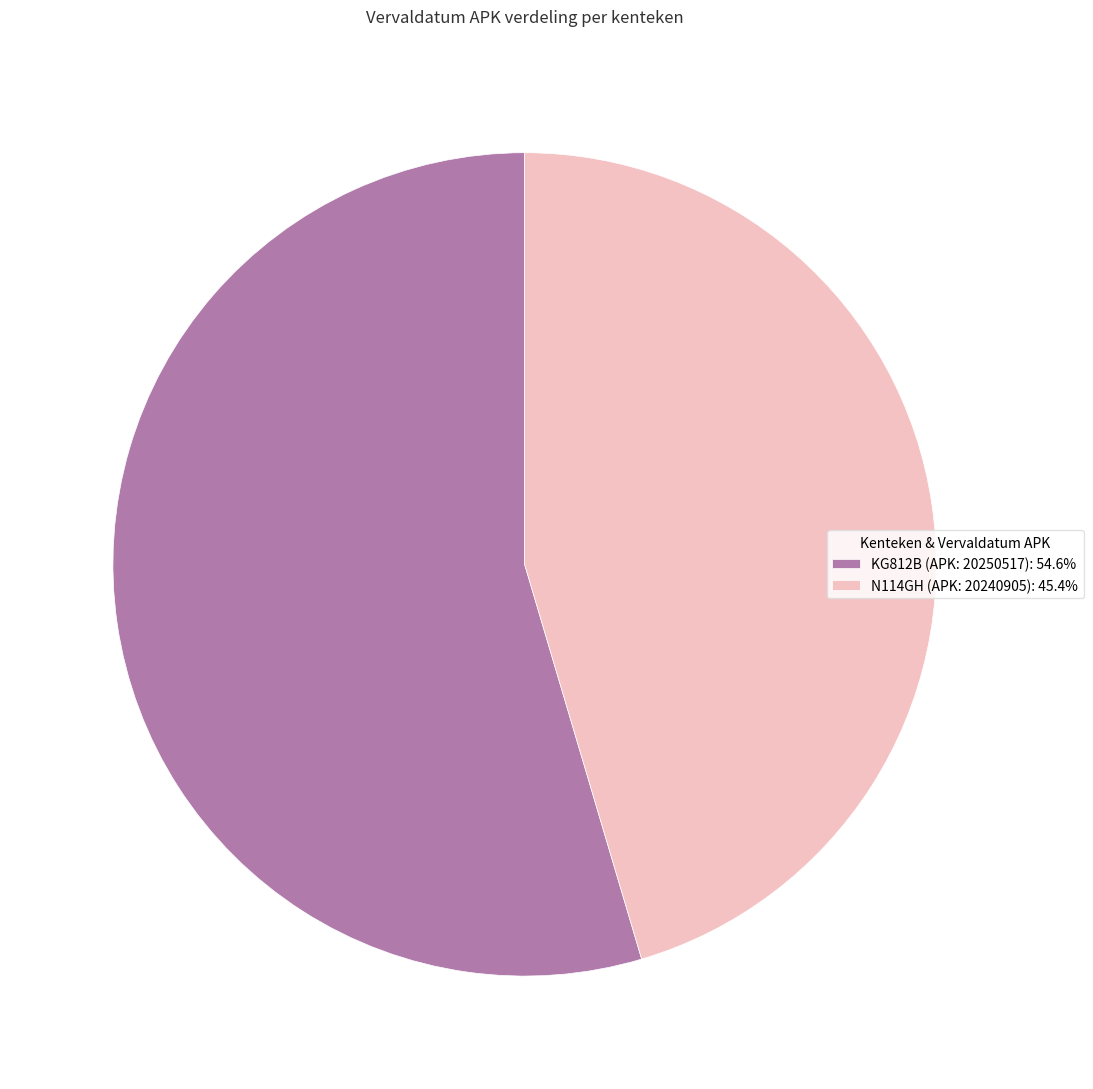

Is the sum of KG812B (APK: 20250517) and N114GH (APK: 20240905) greater than half?

Yes